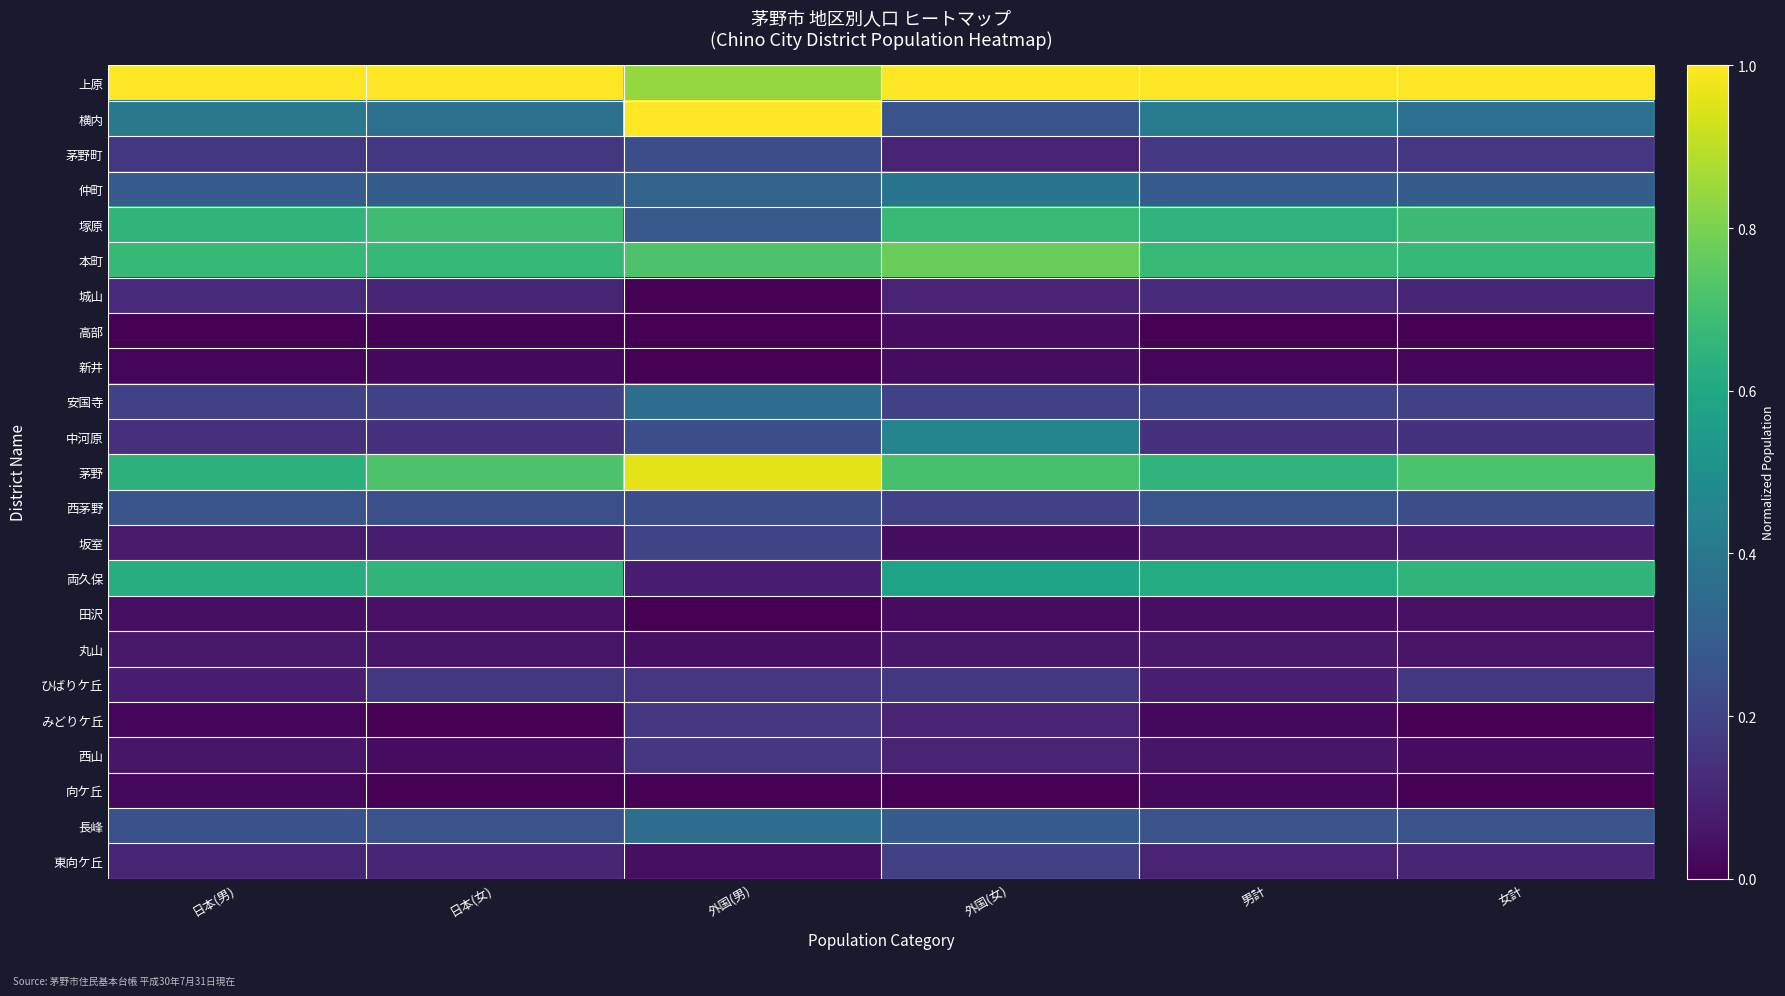

Rank the series at 女計 from lowest to highest value.

みどりケ丘, 向ケ丘, 高部, 新井, 西山, 田沢, 丸山, 坂室, 城山, 東向ケ丘, 中河原, 茅野町, ひばりケ丘, 安国寺, 西茅野, 長峰, 仲町, 横内, 両久保, 本町, 塚原, 茅野, 上原